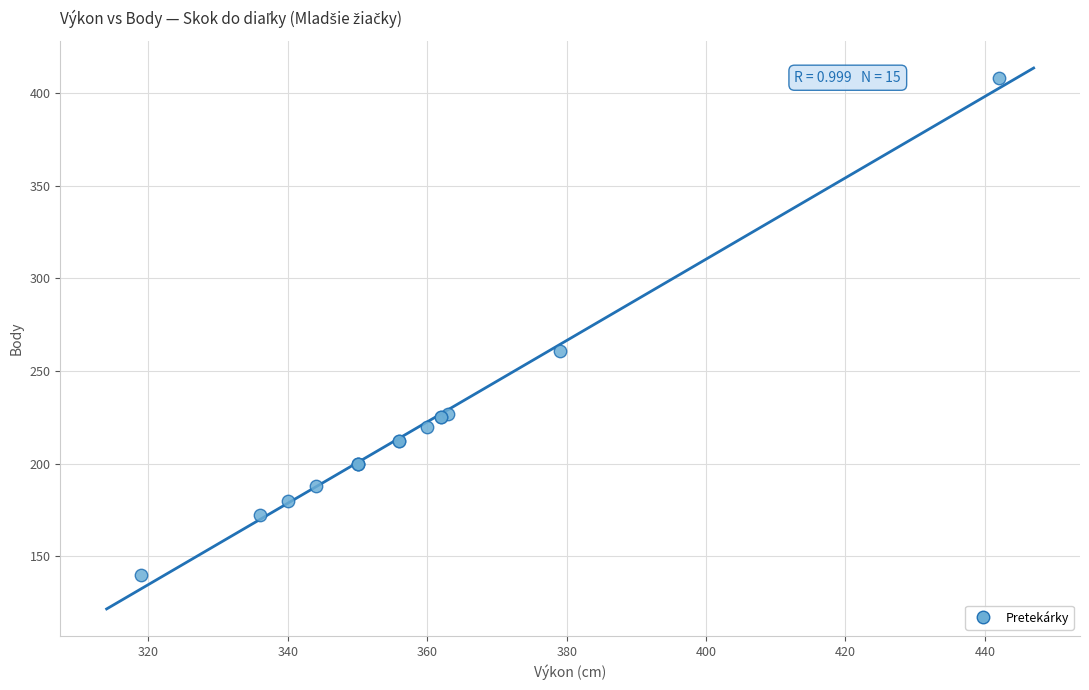

What Y value in the scatter plot is closest to 274?

261